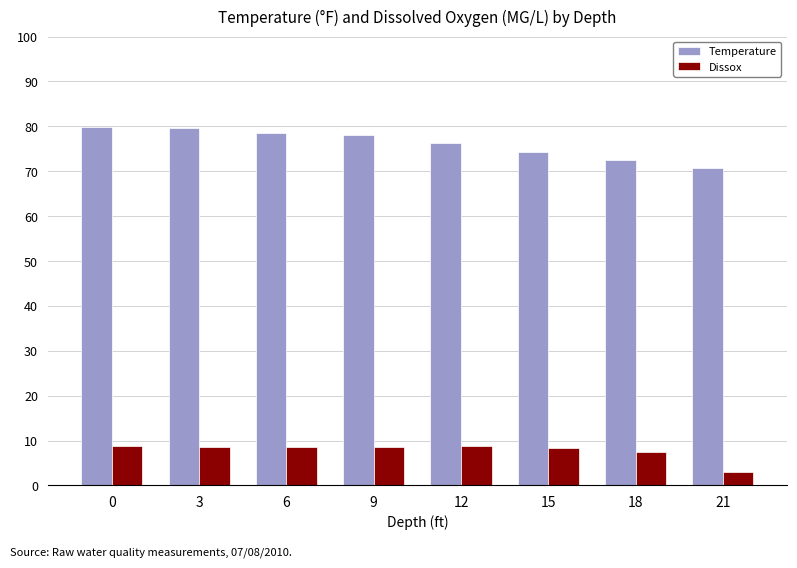

What is the difference between the highest and lowest values at 12?

67.4